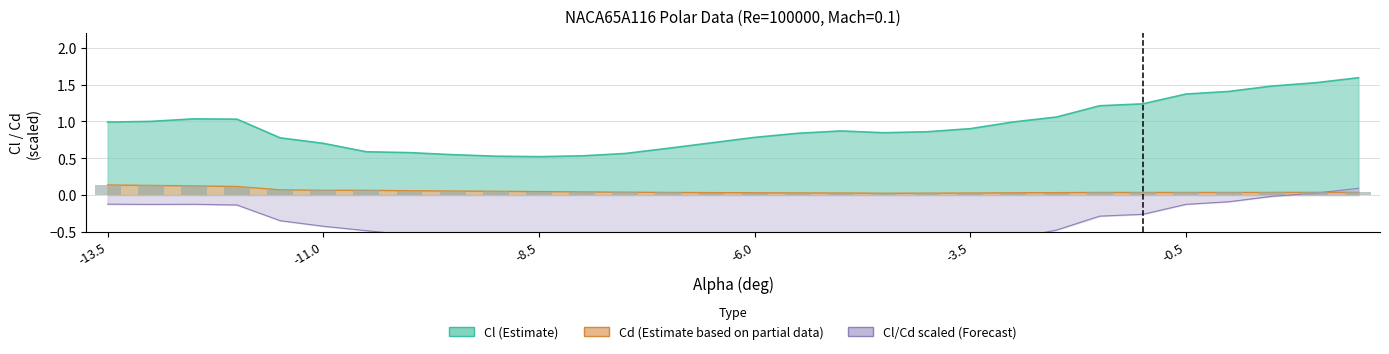

Which has a higher value, -7.5 or 1.5?

1.5